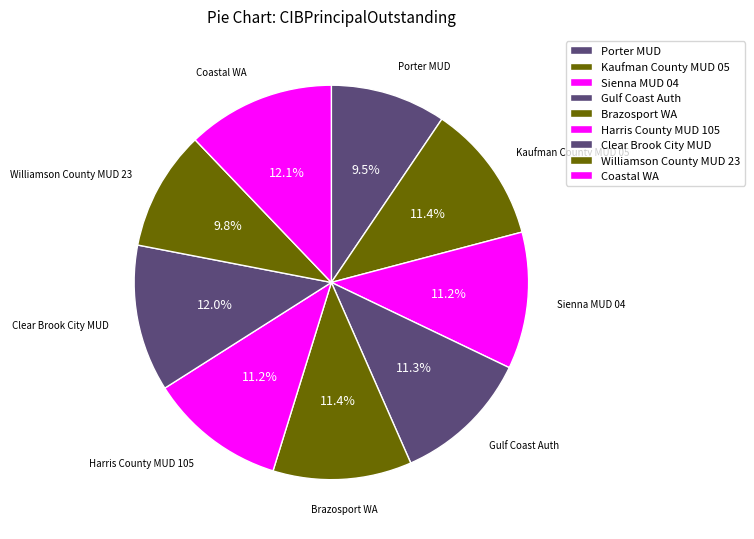

Count the number of slices in the pie.

9